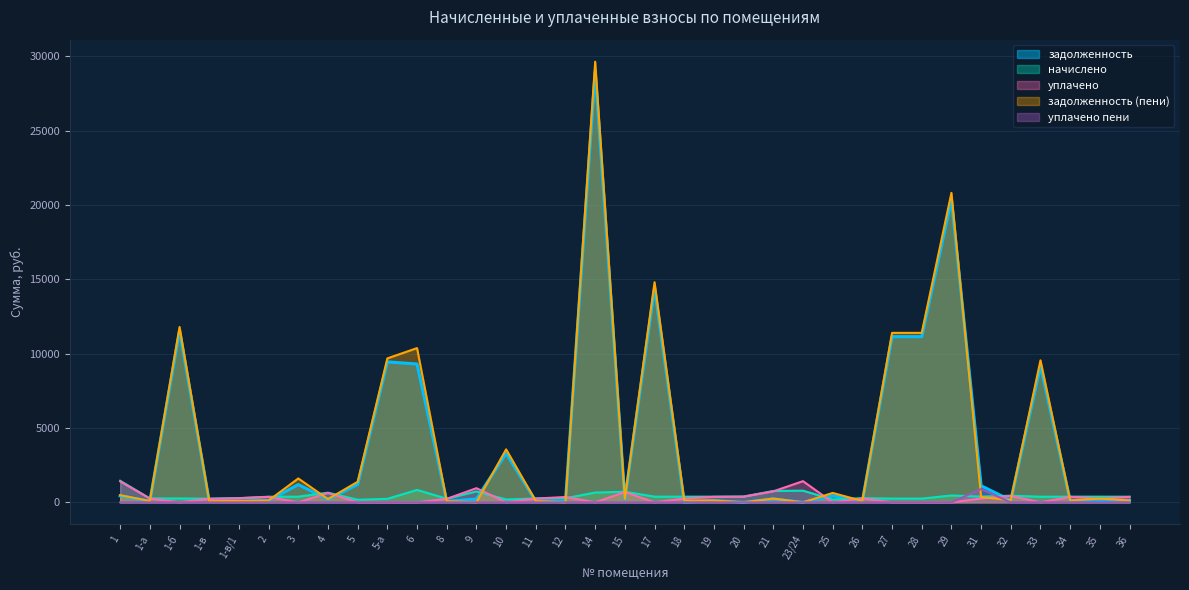

After their last crossing, which series has the higher values: задолженность (пени) or уплачено пени?

задолженность (пени)